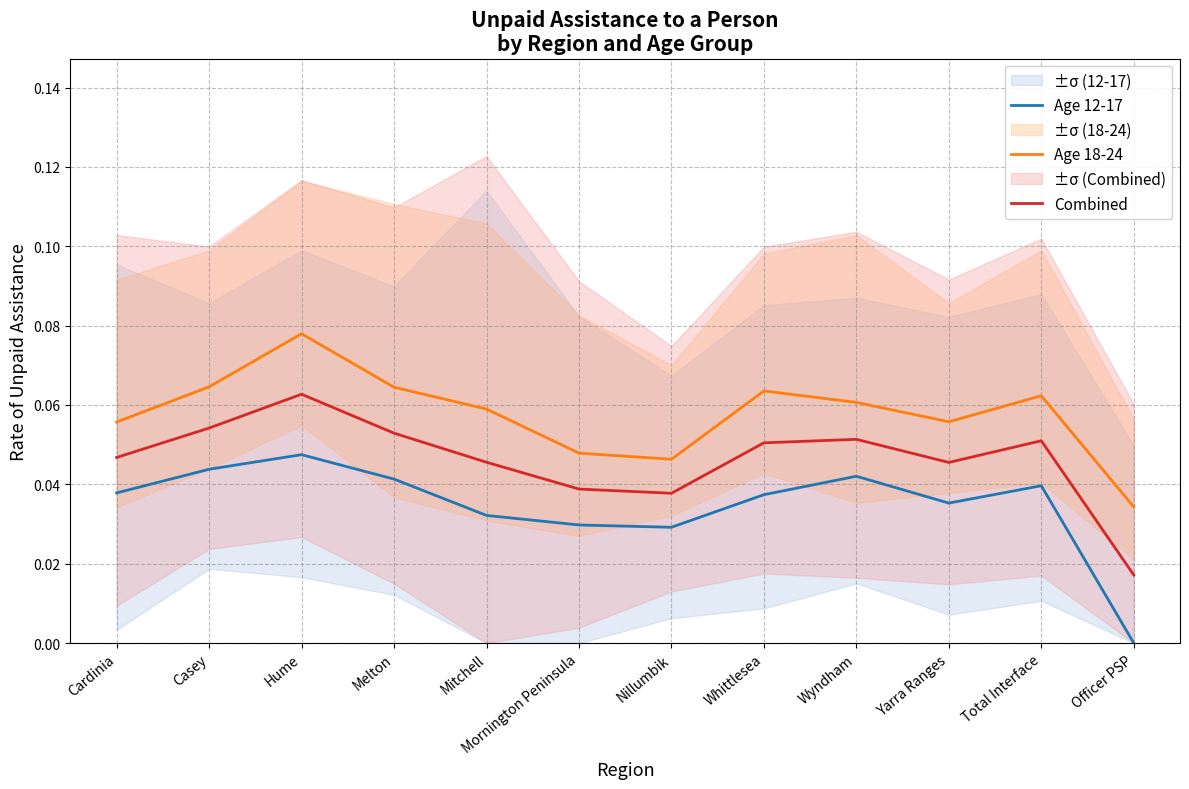

Rank the series by their maximum value, from highest to lowest.

Age 18-24, Combined, Age 12-17